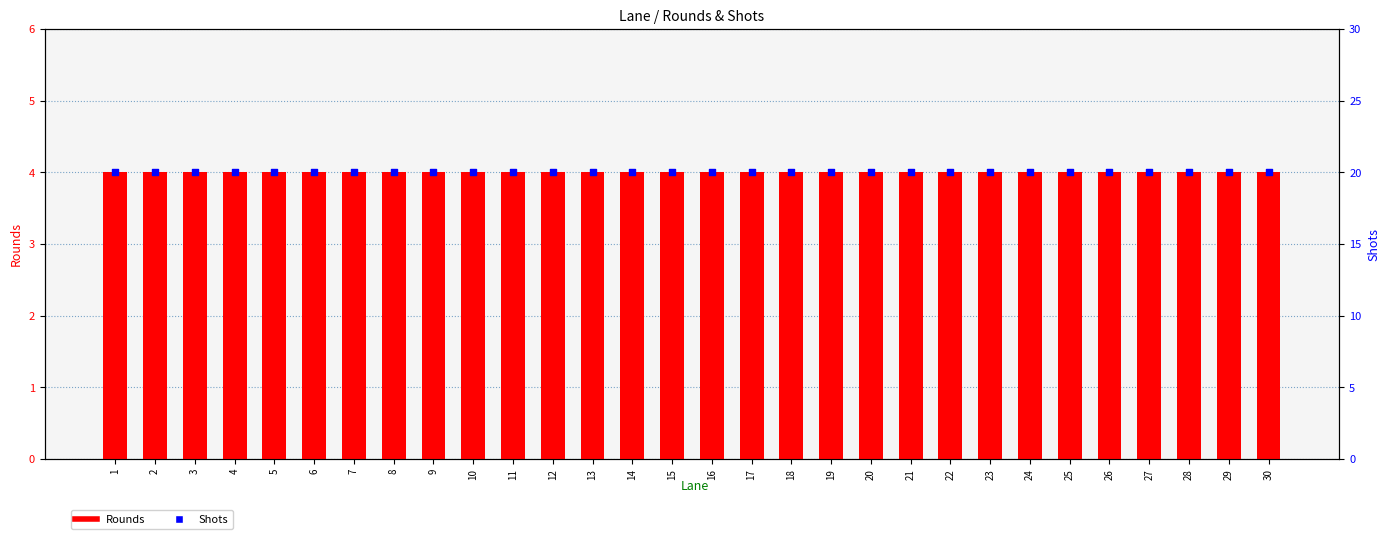

Which series reaches the minimum Y coordinate?

Rounds